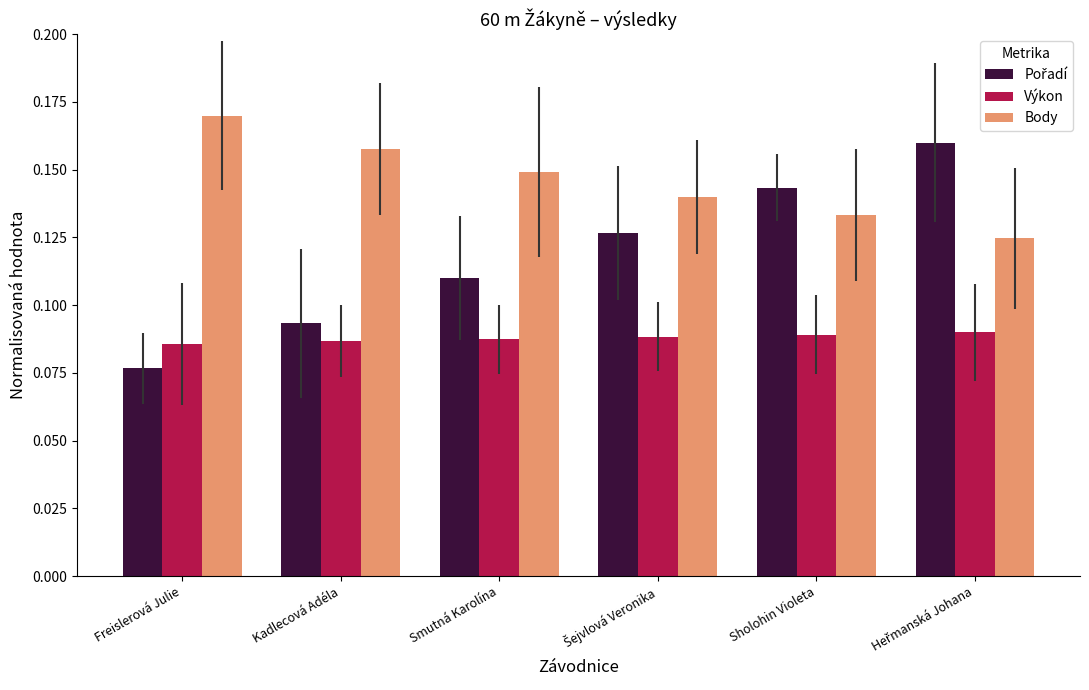

What is the sum of all Výkon values?

0.5